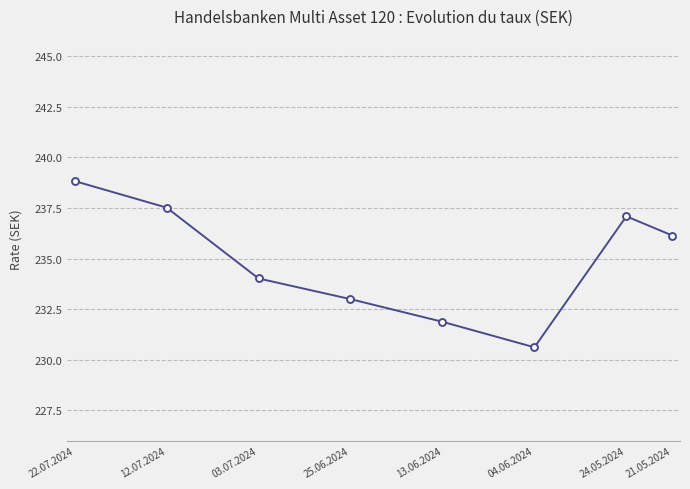

Which has a higher value, 21.05.2024 or 13.06.2024?

21.05.2024